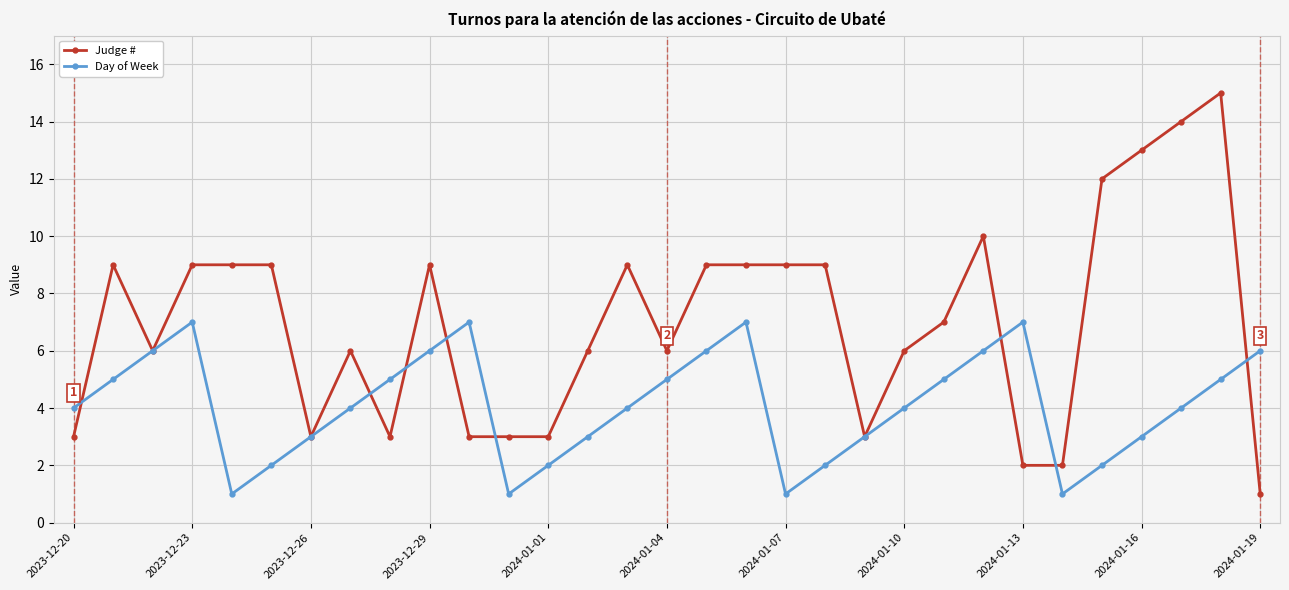

What is the difference between the second highest and second lowest values in the Judge # series?

12